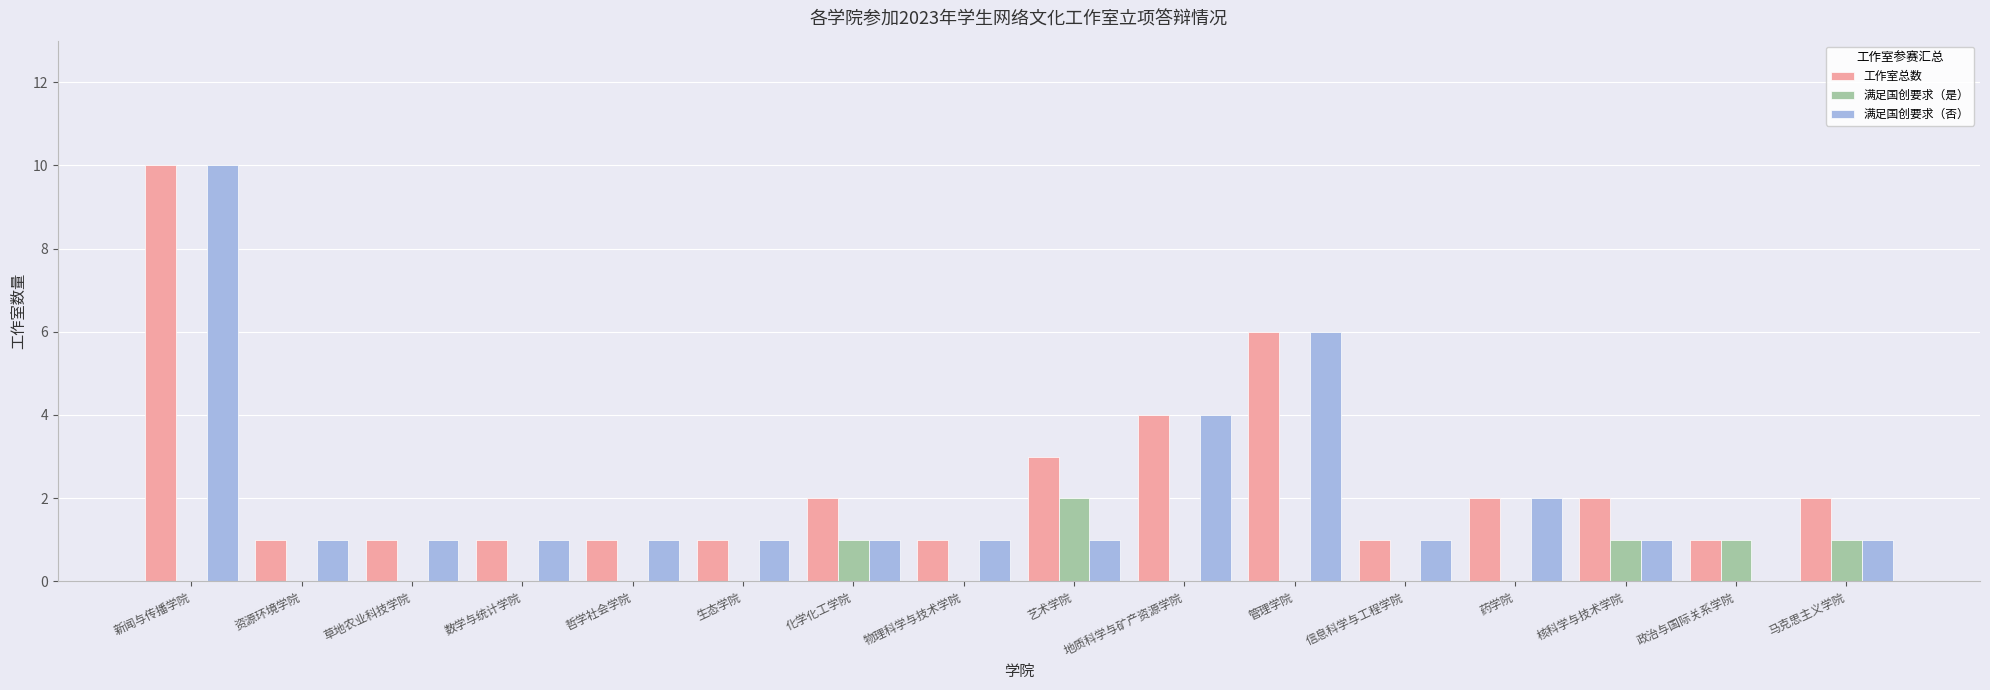

Reading right to left, what are all the values shown in this chart?

工作室总数: 2	1	2	2	1	6	4	3	1	2	1	1	1	1	1	10
满足国创要求（是）: 1	1	1	0	0	0	0	2	0	1	0	0	0	0	0	0
满足国创要求（否）: 1	0	1	2	1	6	4	1	1	1	1	1	1	1	1	10